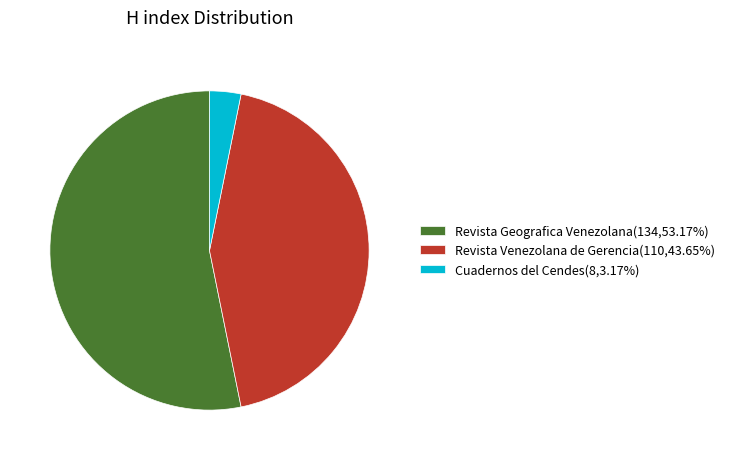

Approximately how many times larger is the value at Revista Venezolana de Gerencia(110,43.65%) compared to Revista Geografica Venezolana(134,53.17%)?

0.8